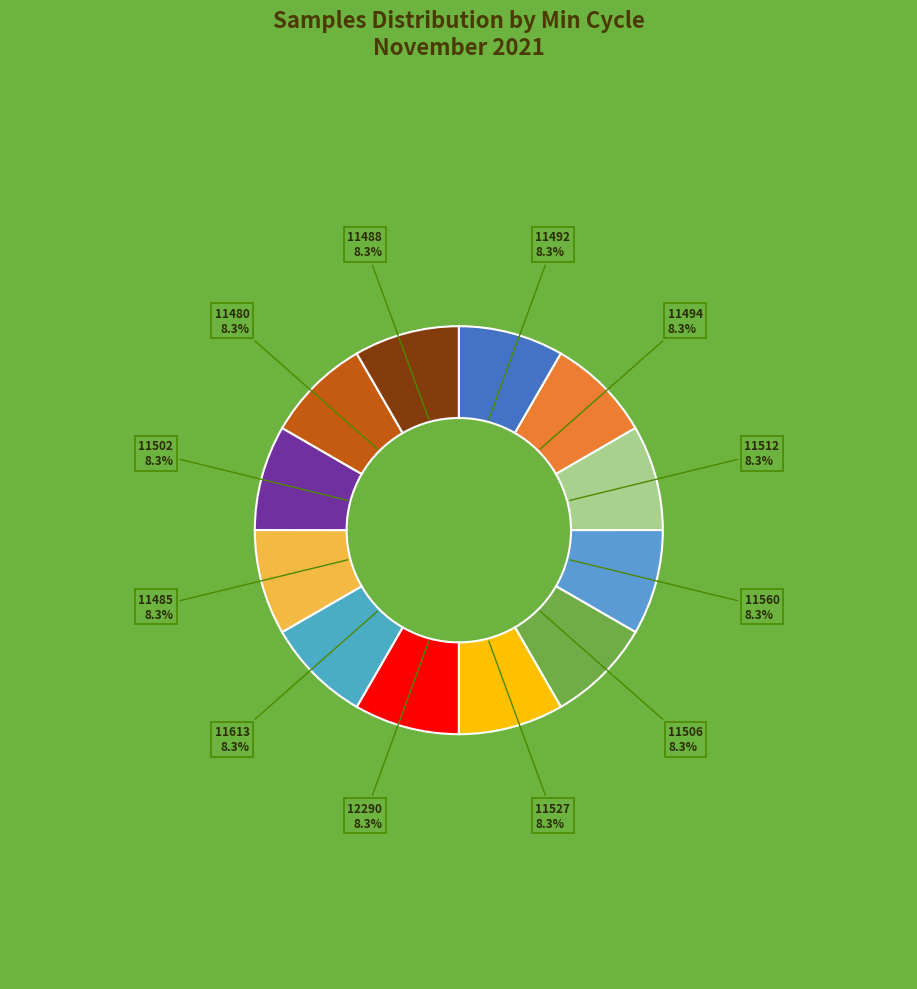

Does 11613 account for over 50% of the chart?

No